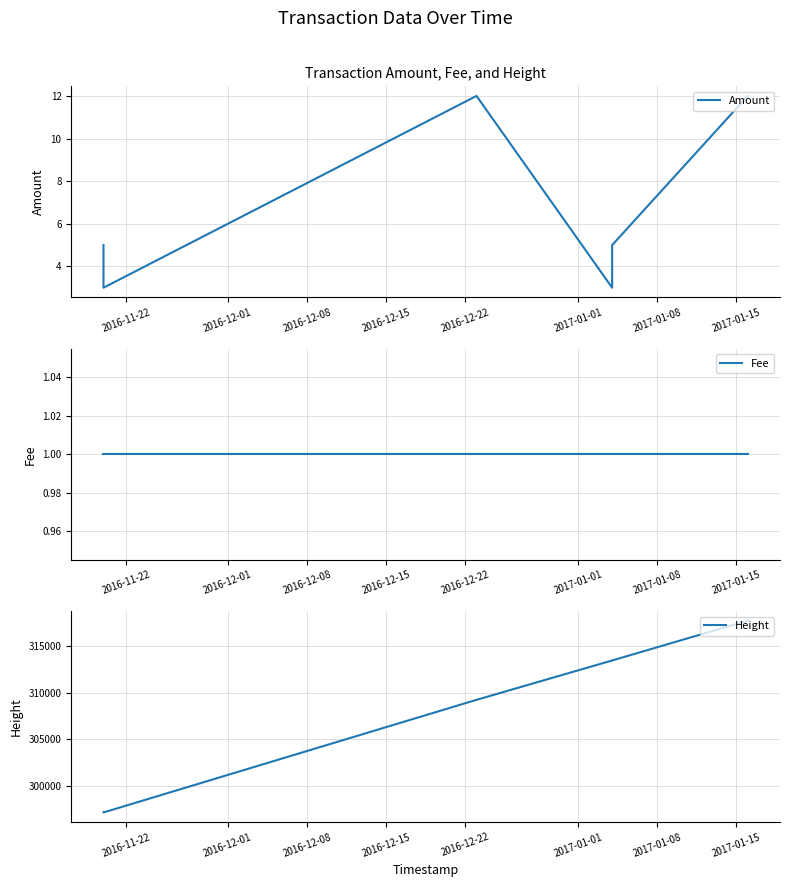

True or false: Height and Amount intersect in this chart.

False